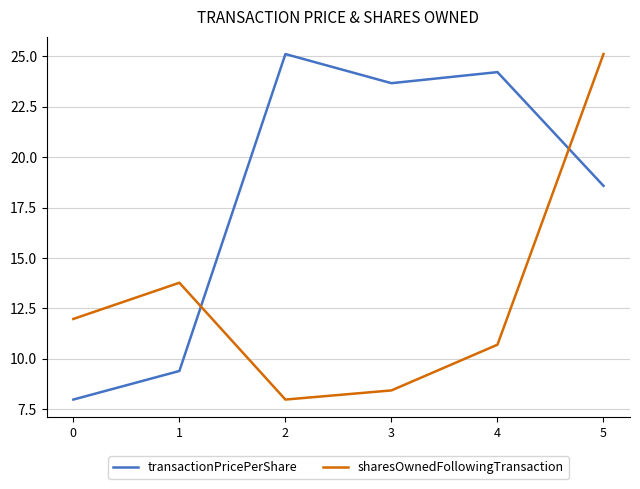

Reading right to left, list all the values displayed in this chart.

transactionPricePerShare: 18.6	24.2	23.7	25.1	9.4	8.0
sharesOwnedFollowingTransaction: 25.1	10.7	8.4	8.0	13.8	12.0